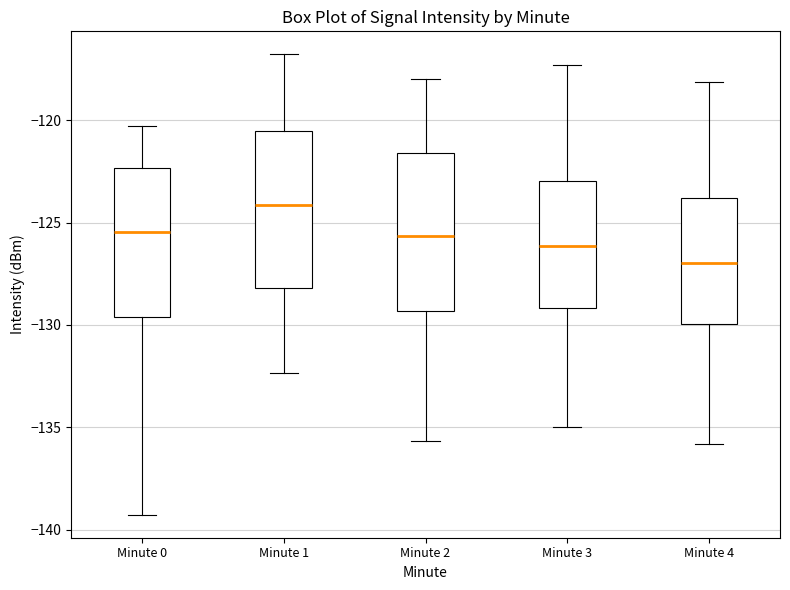

Where does the upper whisker of the box for Minute 2 end on the y-axis? The values are not printed on the chart, so give them approximately, as read against the axis.

-118.0